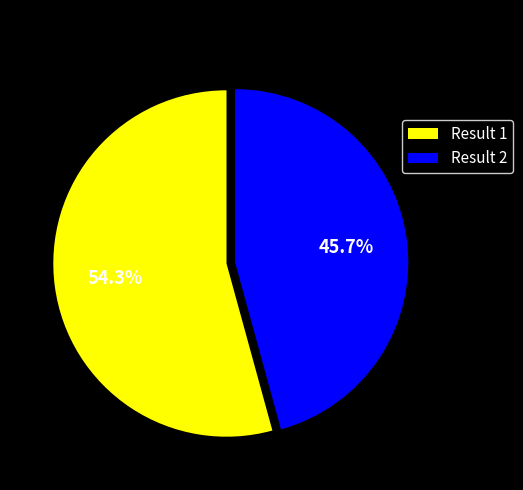

What percentage is NOT represented by Result 2?

54.3%